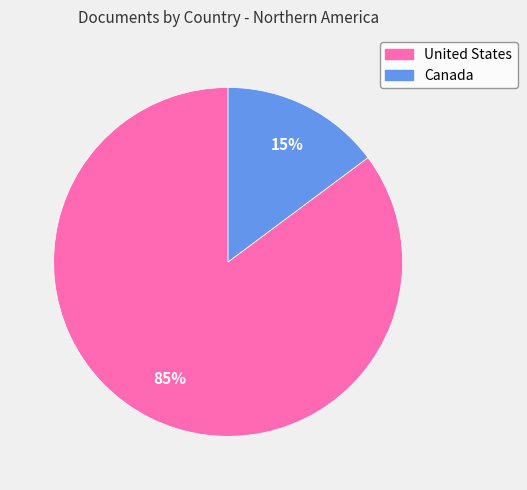

Do Canada and United States together represent more than half of the pie?

Yes